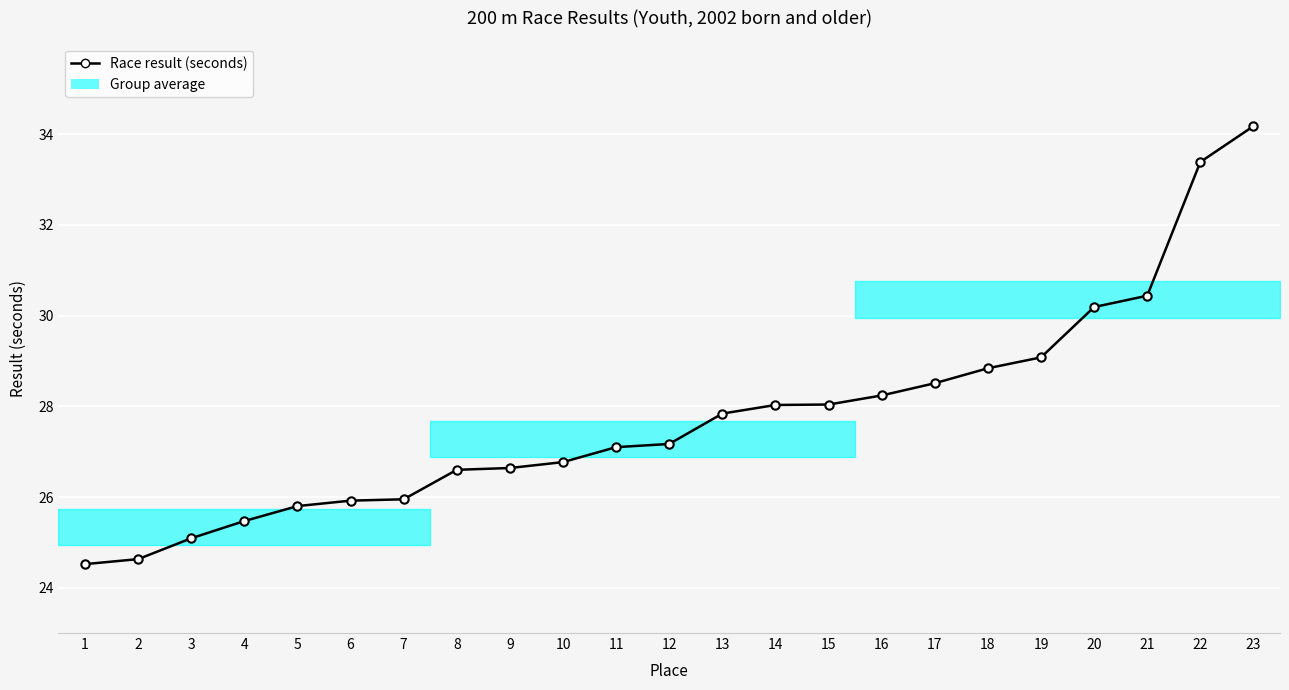

Which has a higher value, 6 or 17?

17